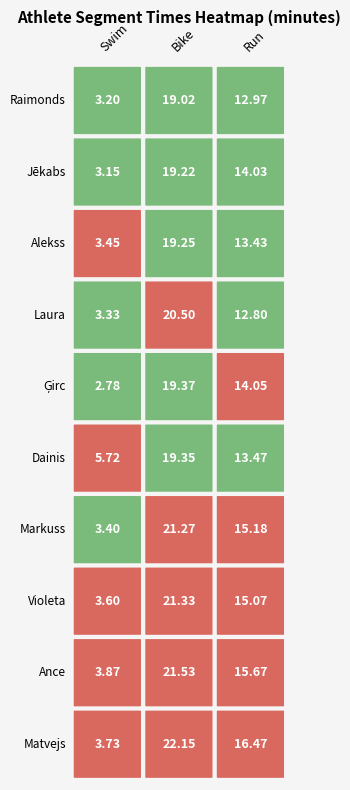

The Jēkabs series shows 1 at 0. True or false?

False